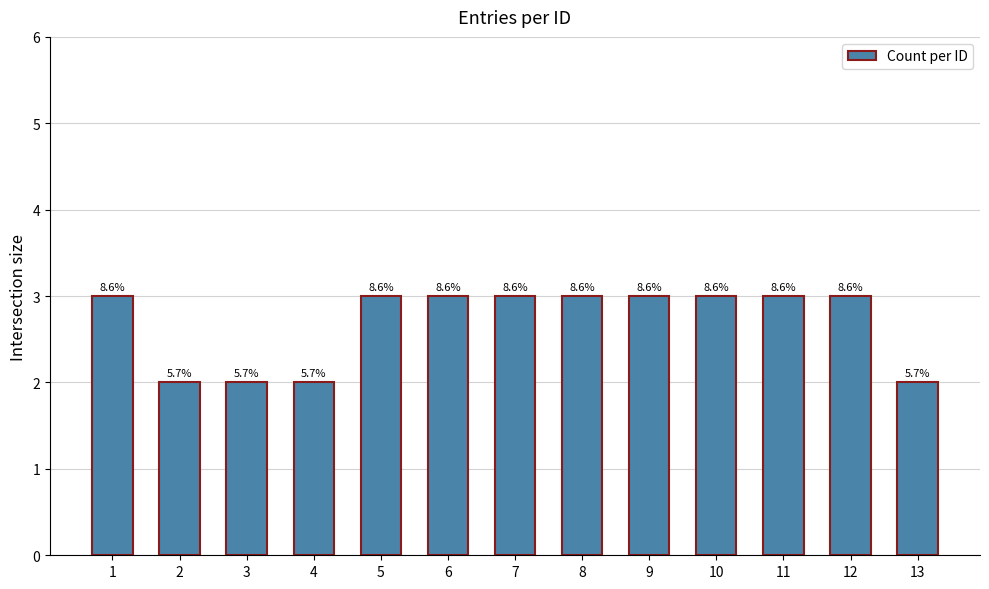

What is the value of the 2nd bar from the left?

2